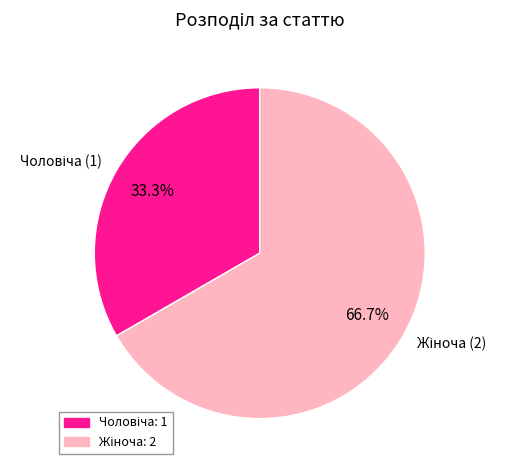

Does any single category account for the majority?

Yes